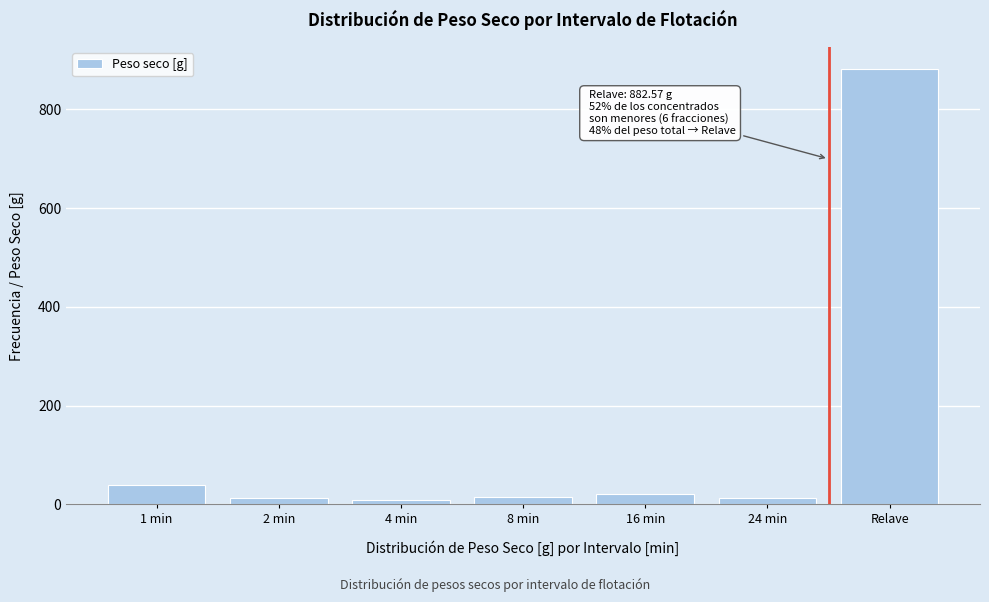

What is the label of the 4th bar from the right?

8 min